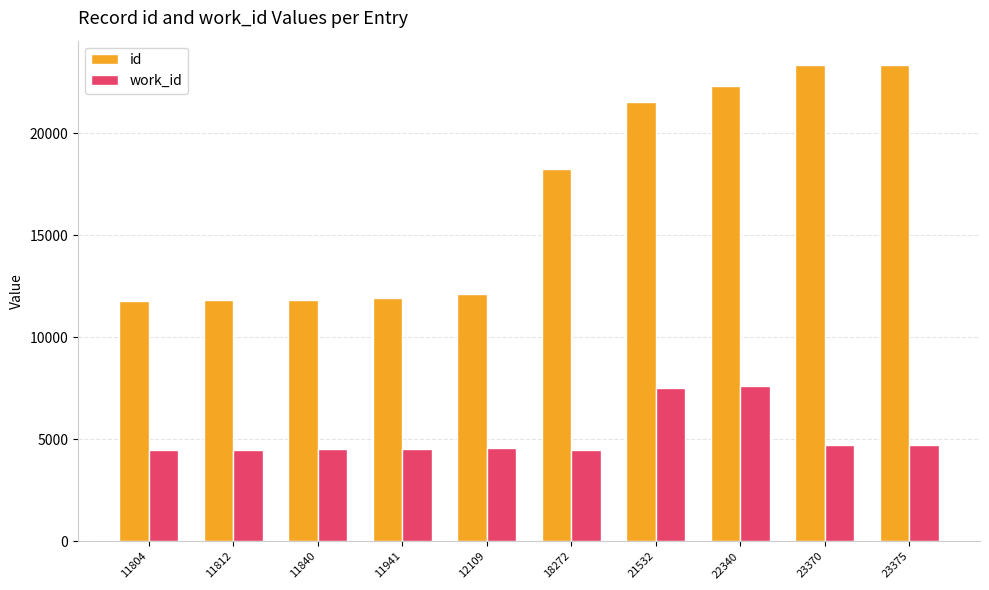

Which series has the widest spread of values?

id